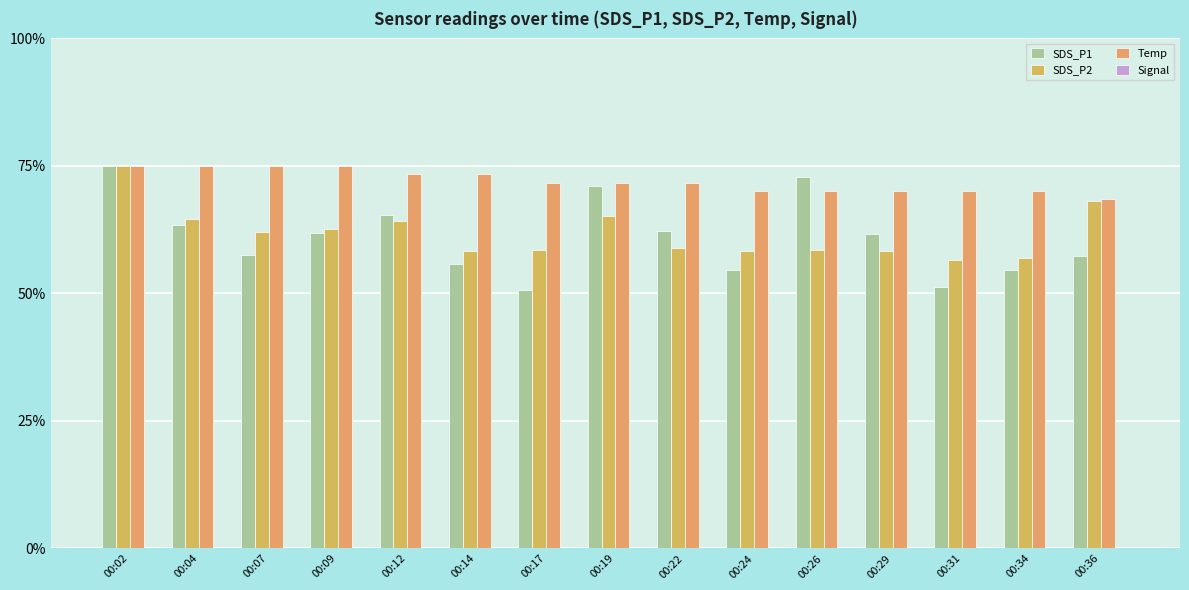

Is it true that SDS_P1 equals 28.3 at 00:12?

False